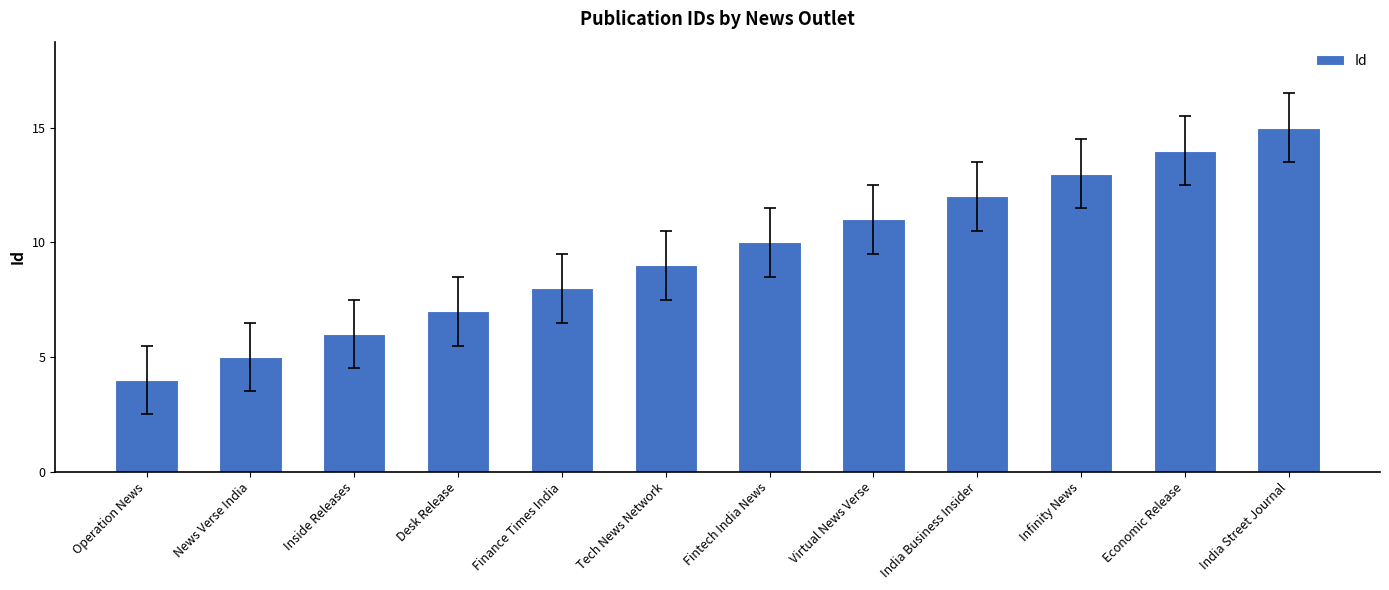

How many values are below 10?

6